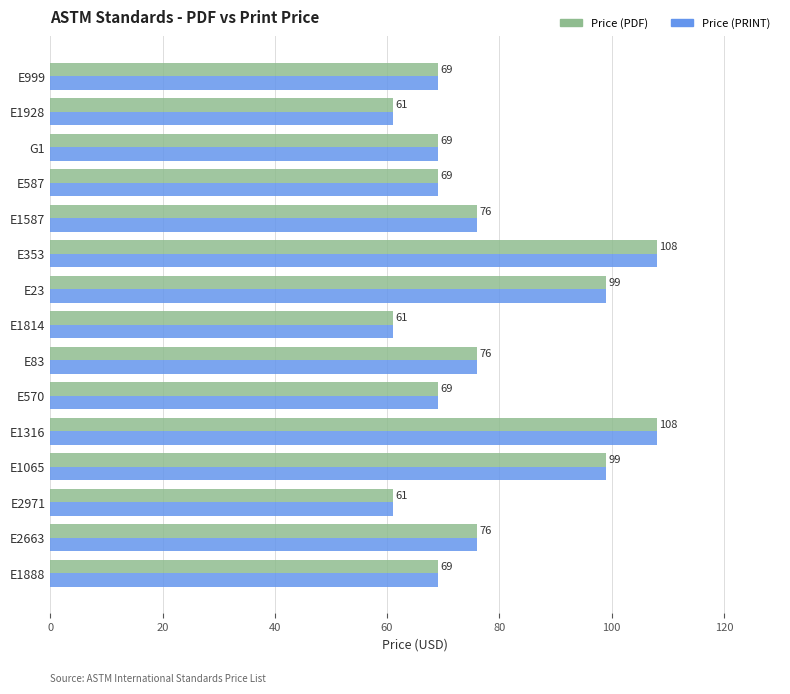

At how many categories does at least one series exceed 68?

12